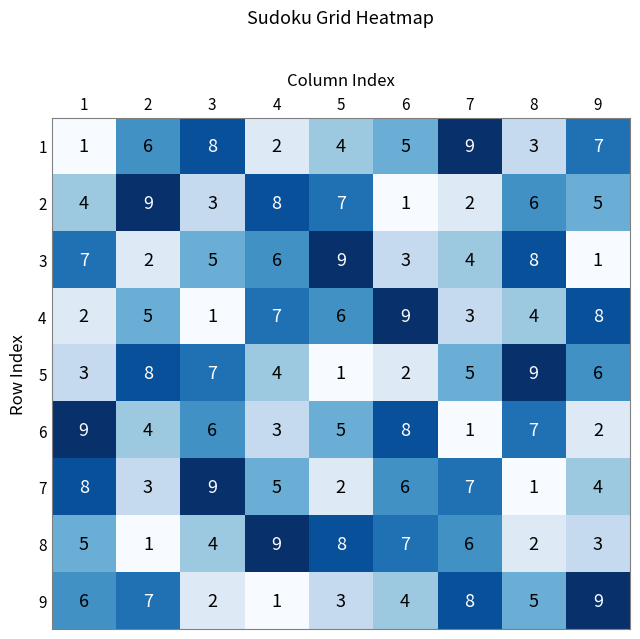

Rank the series at 3 from lowest to highest value.

4, 9, 2, 8, 3, 6, 5, 1, 7